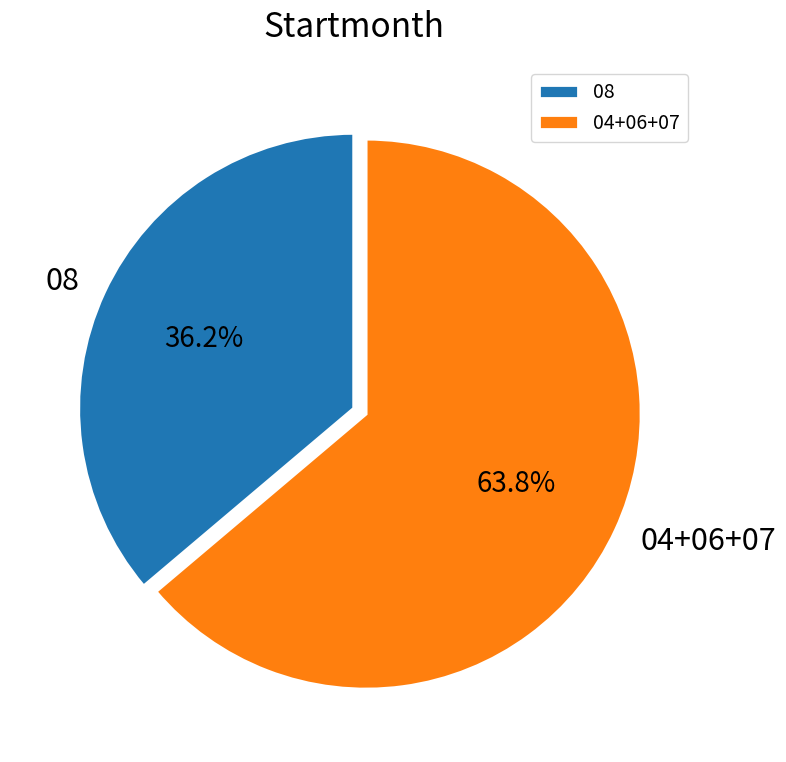

Is there a majority slice in this chart?

Yes